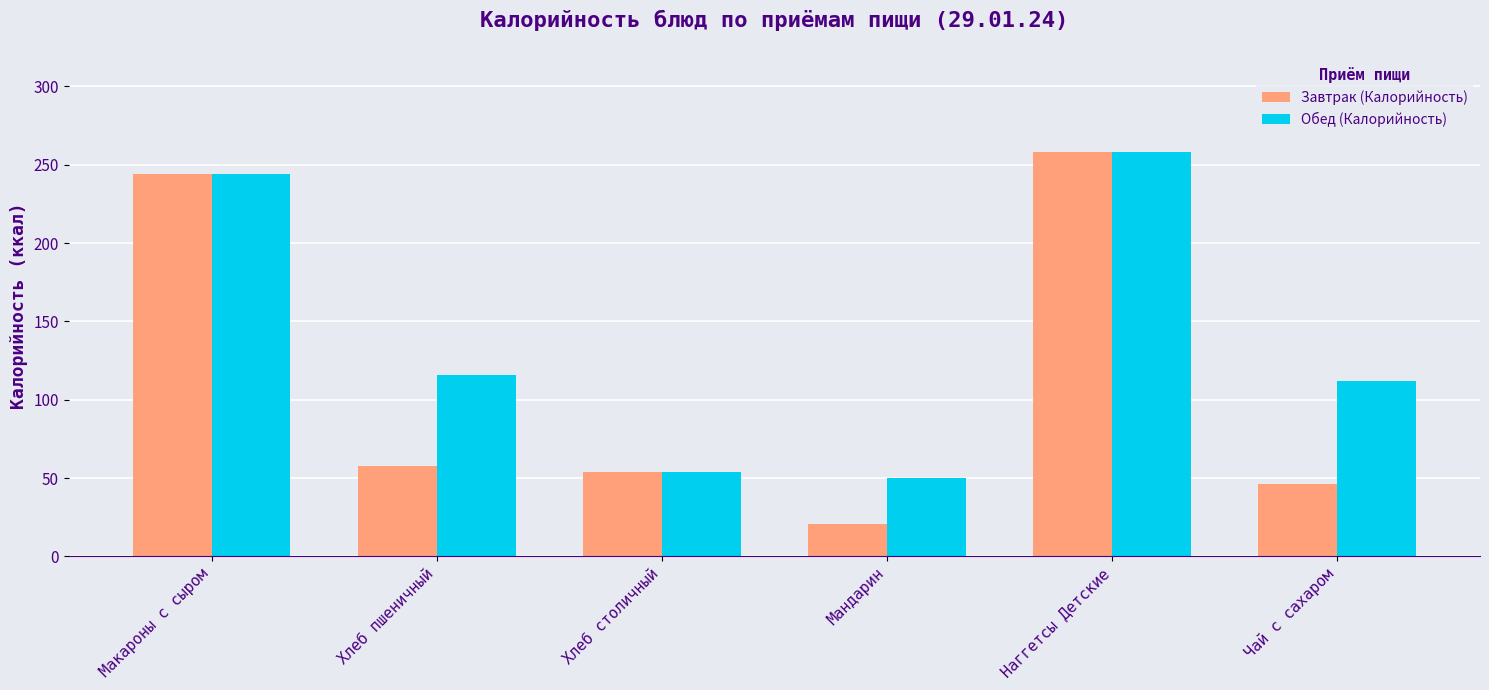

At how many categories does at least one series exceed 33?

6